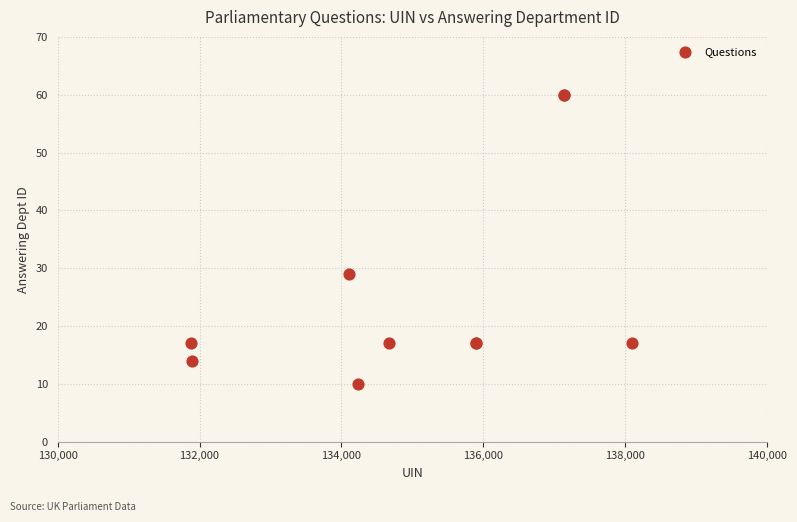

What Y value in the scatter plot is closest to 35?

29